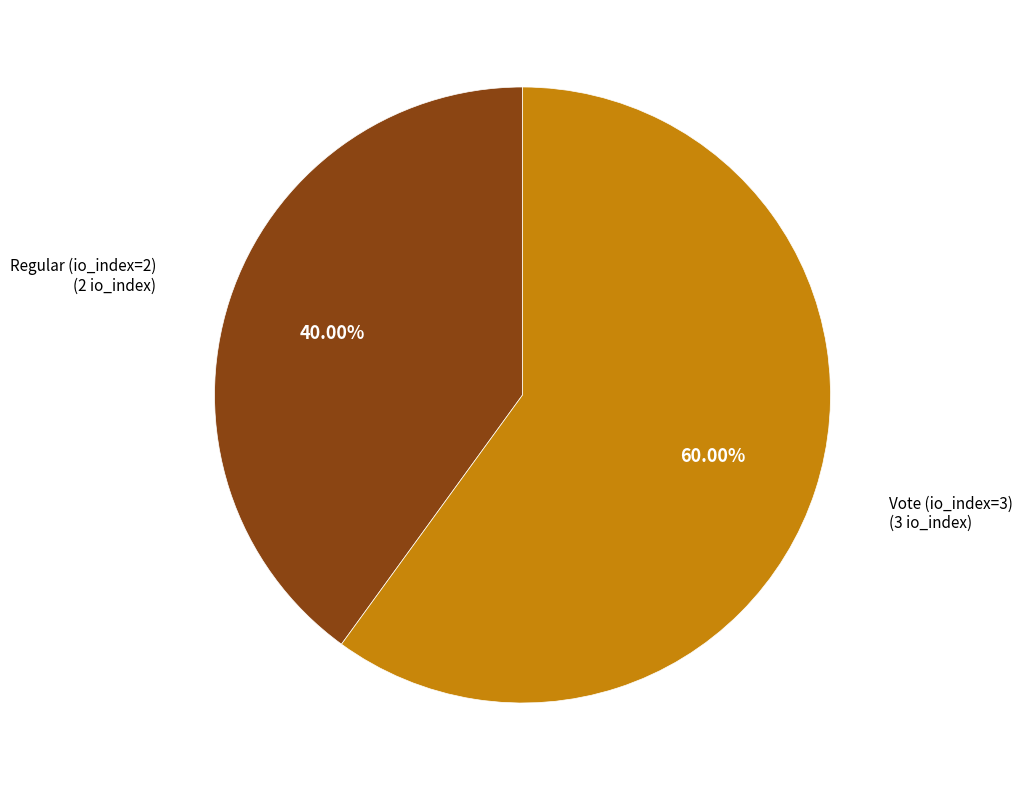

Combined, what portion of the pie is Vote (io_index=3) and Regular (io_index=2)?

100.0%